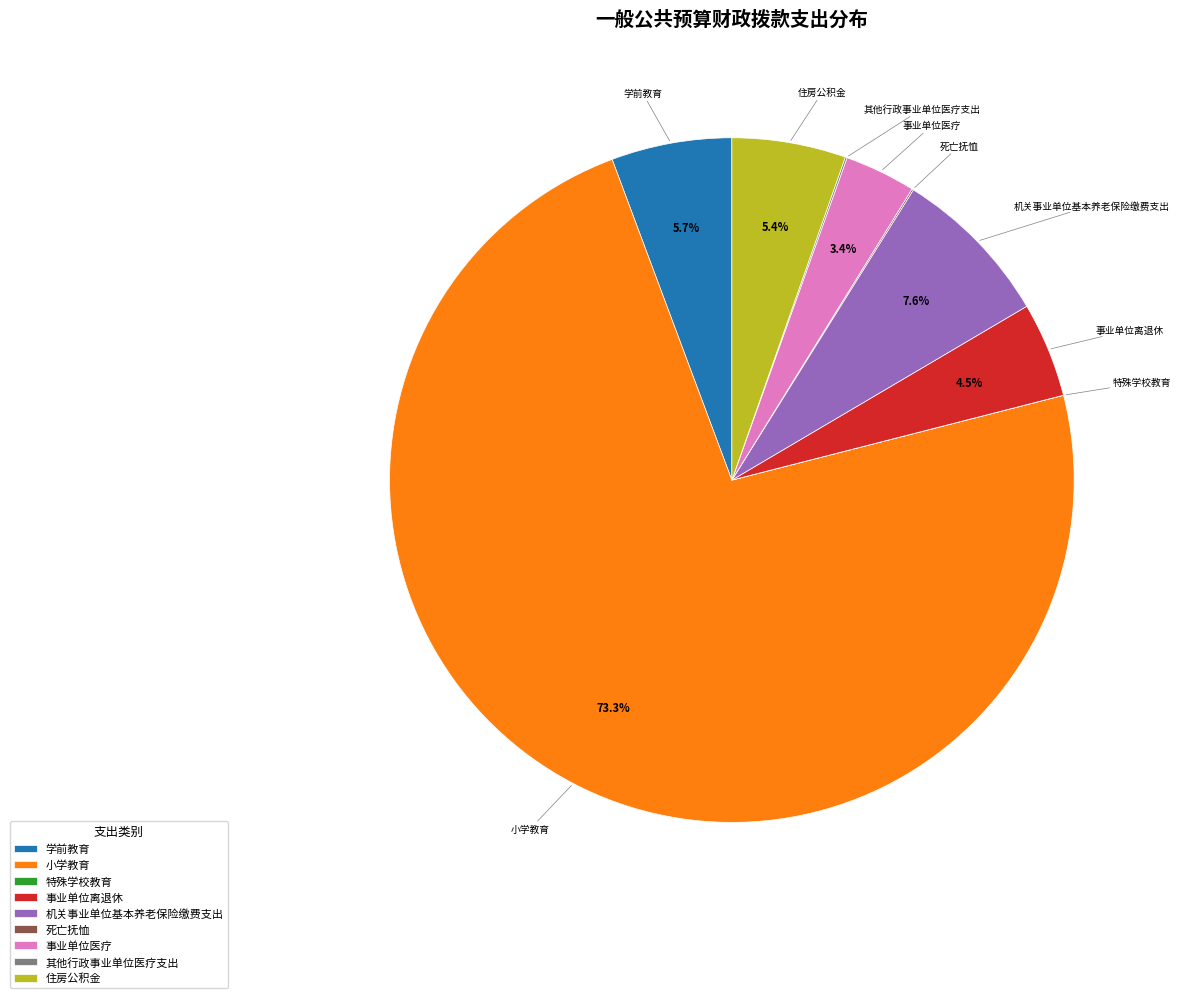

Which category accounts for the majority?

小学教育